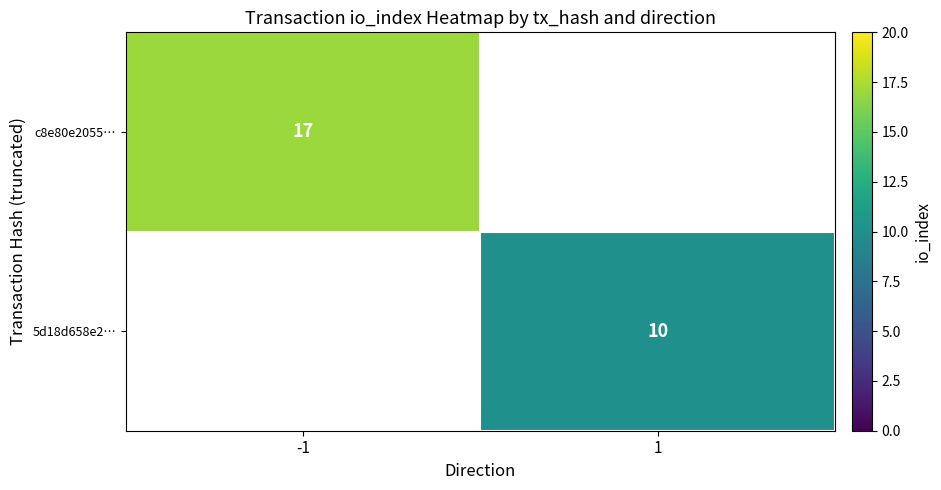

Is the value of c8e80e2055… at -1 greater than the value of 5d18d658e2… at 1?

Yes